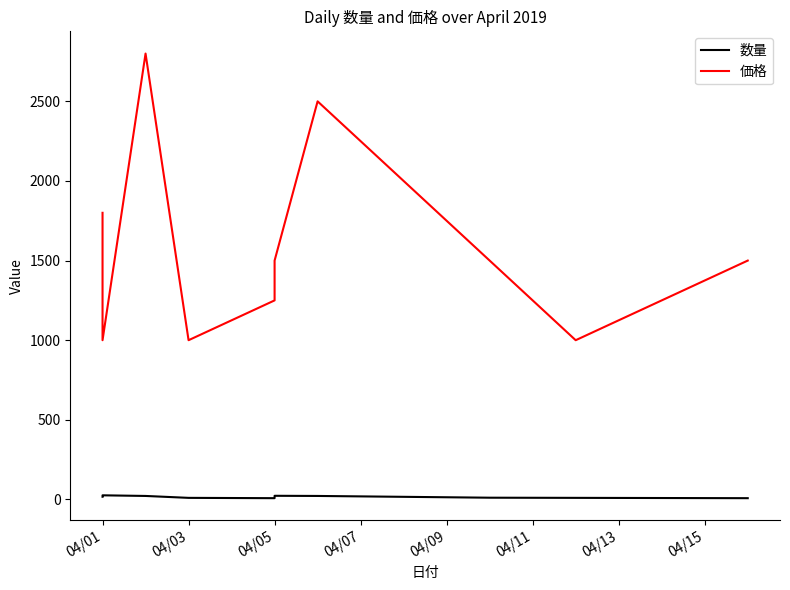

How many lines are shown in the chart?

2